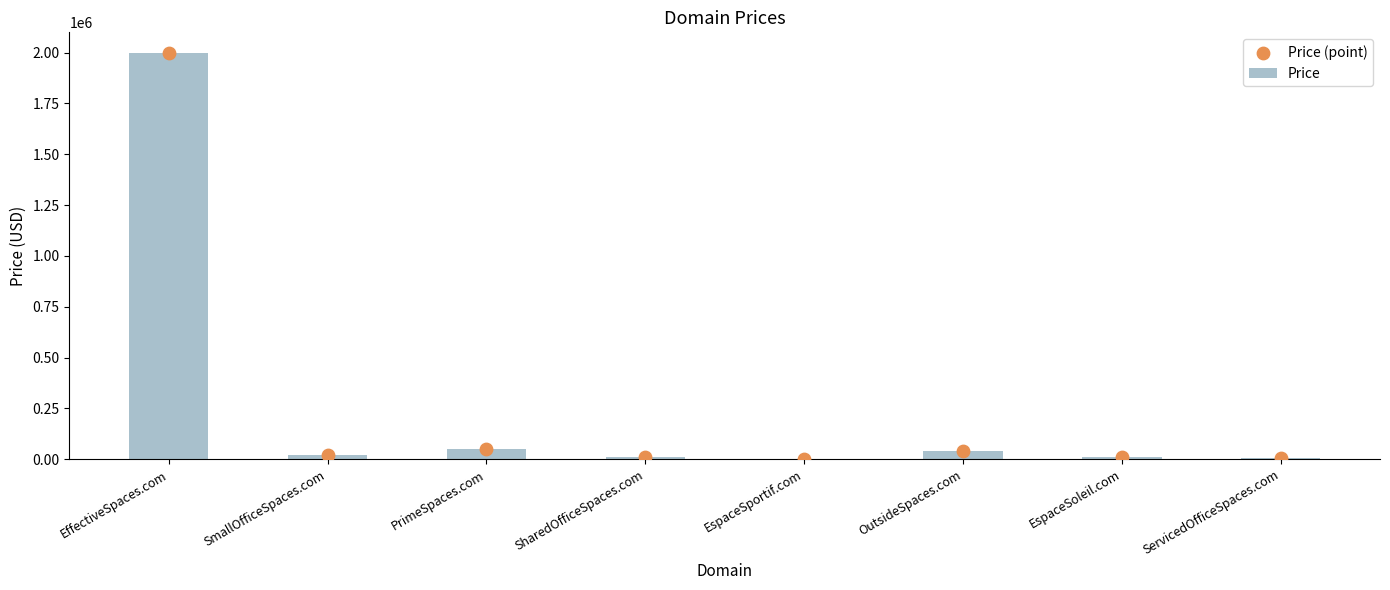

Which series has the widest spread of Y values?

Price